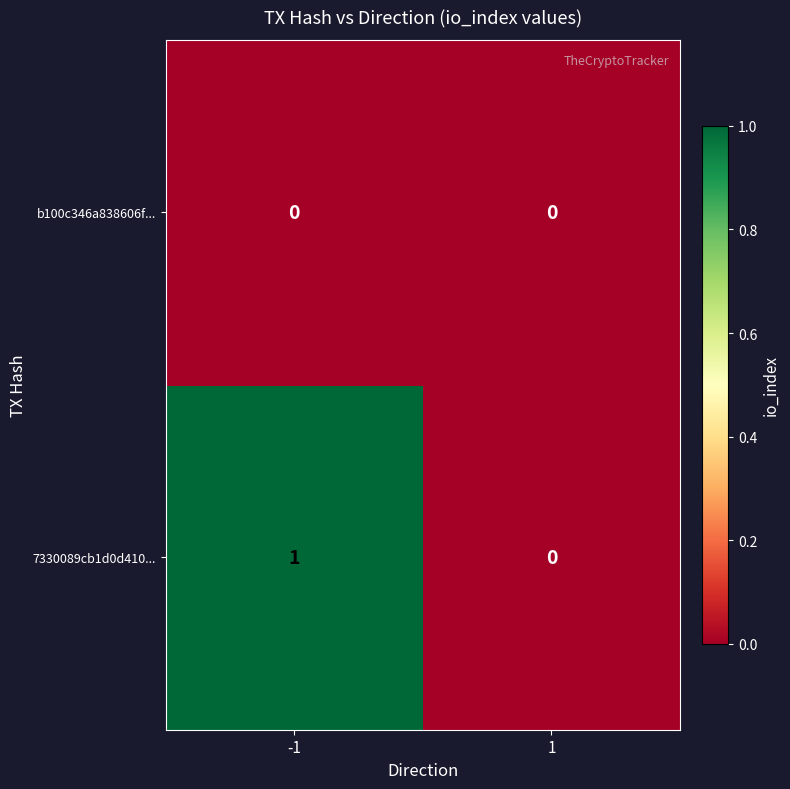

The b100c346a838606f... series shows 0 at -1. True or false?

True